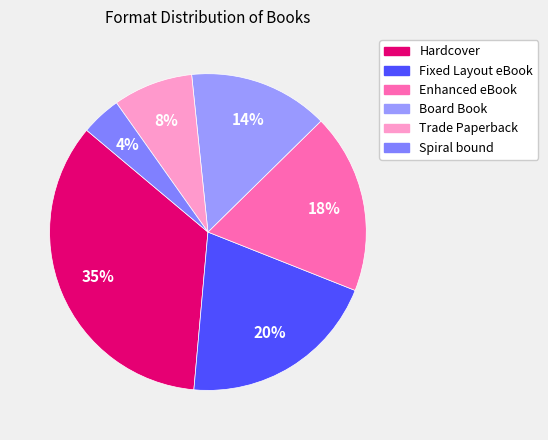

Rank the categories by value from highest to lowest.

Hardcover, Fixed Layout eBook, Enhanced eBook, Board Book, Trade Paperback, Spiral bound